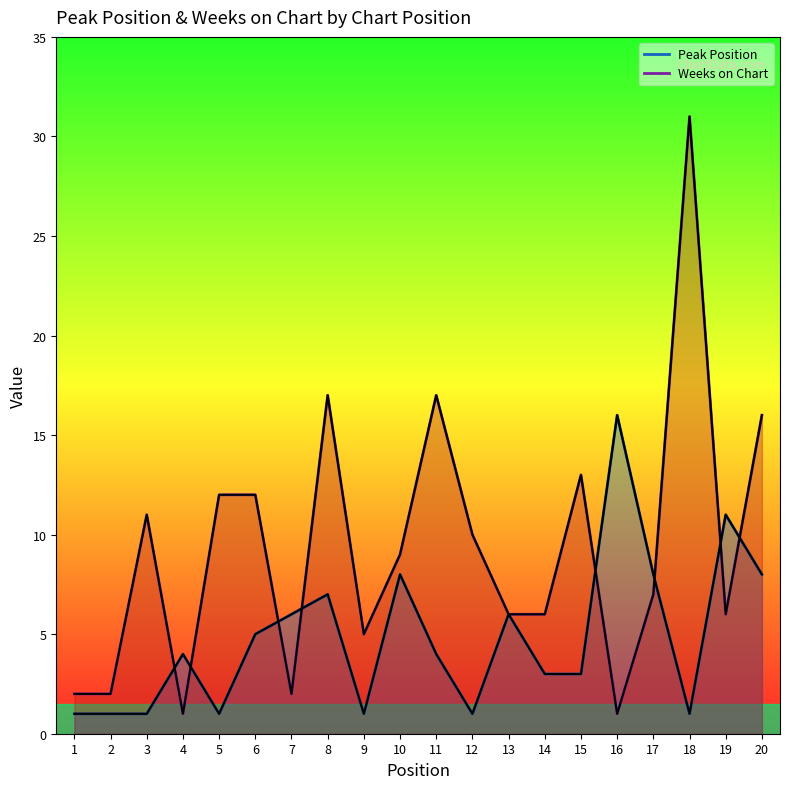

Between 2 and 7, which series saw the biggest shift?

Peak Position